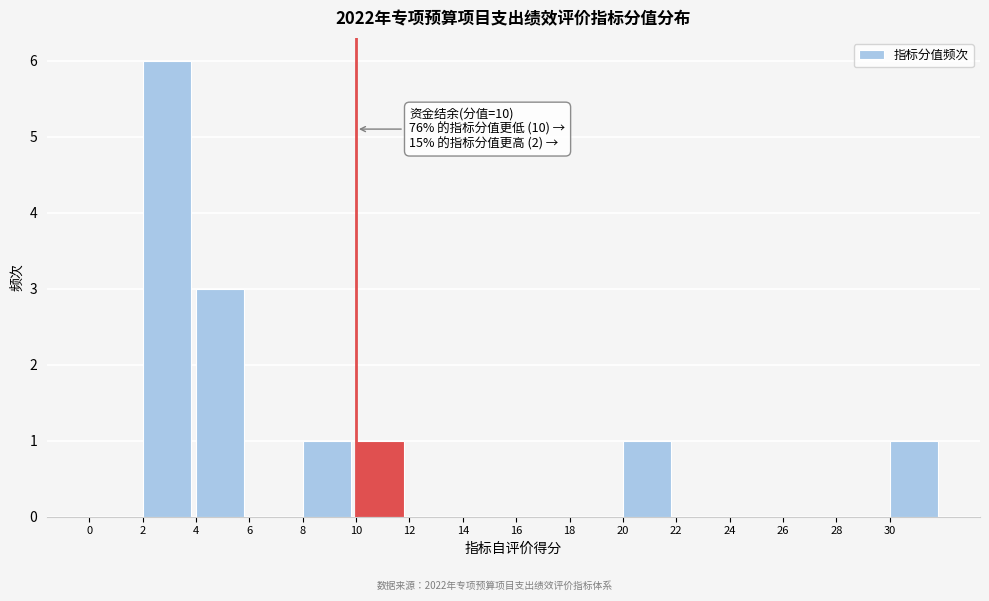

Over which range of the x-axis is the bar tallest?

2 to 4